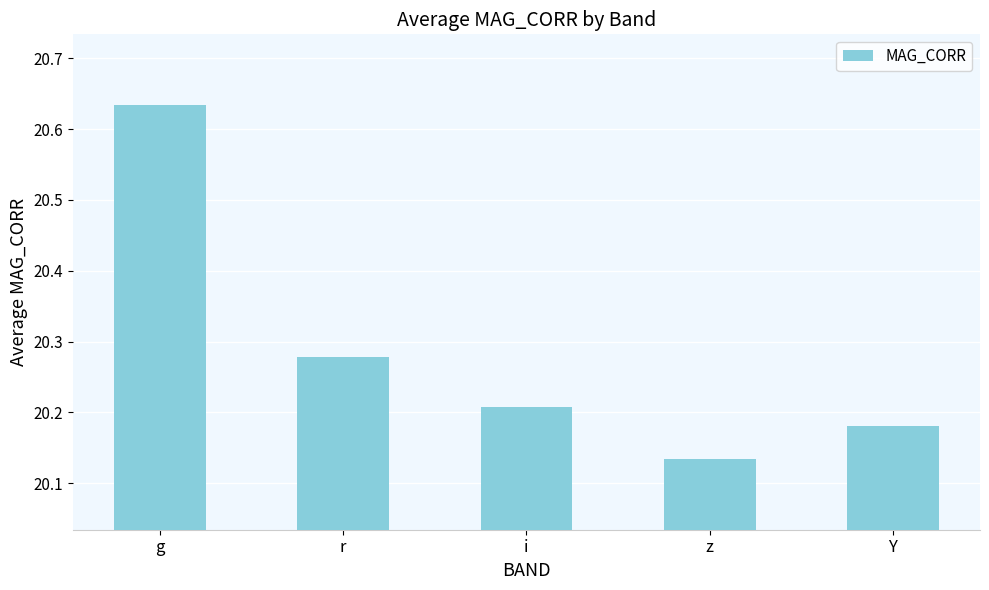

What is the label of the 3rd bar from the left?

i